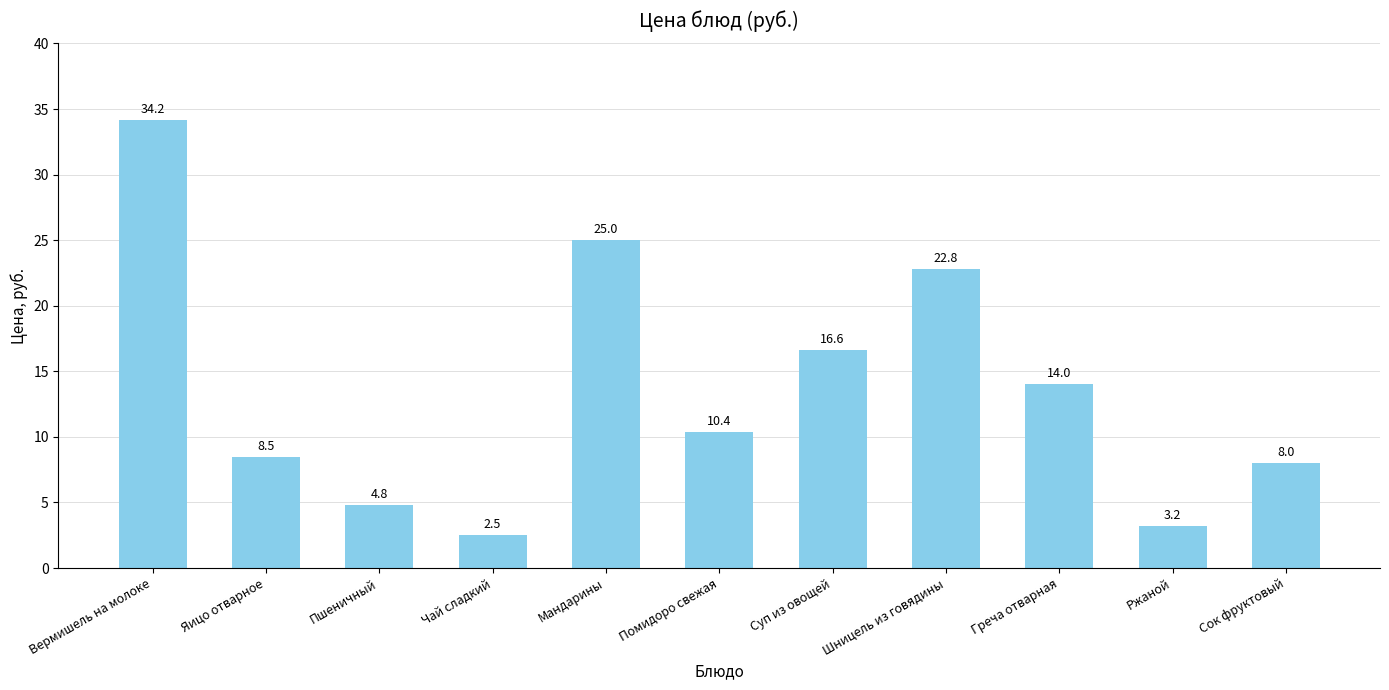

What is the label of the 7th bar from the right?

Мандарины